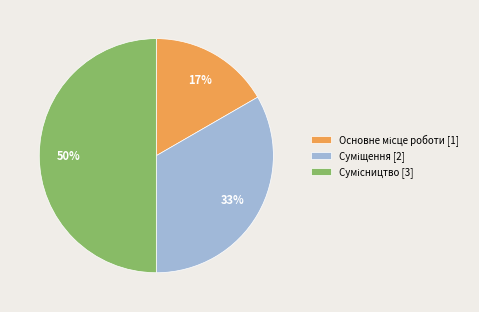

To the nearest percent, what is the average slice percentage?

33%